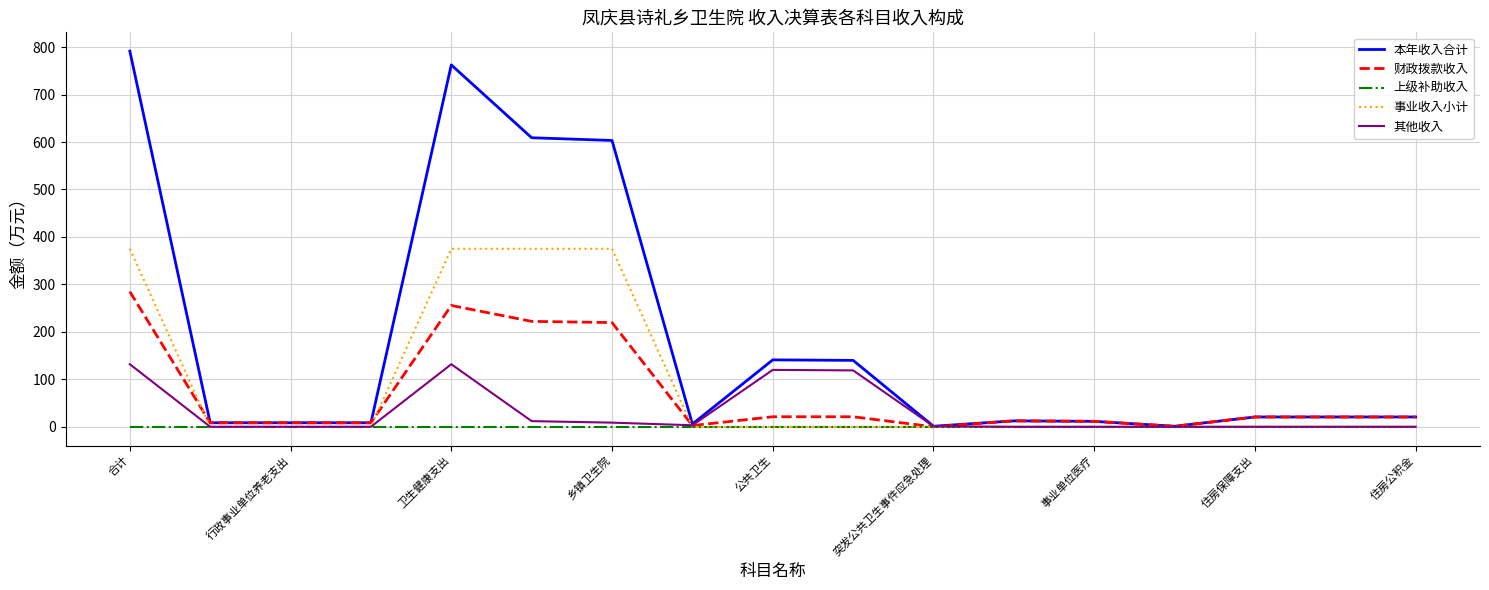

Which series has the largest range (max minus min)?

本年收入合计